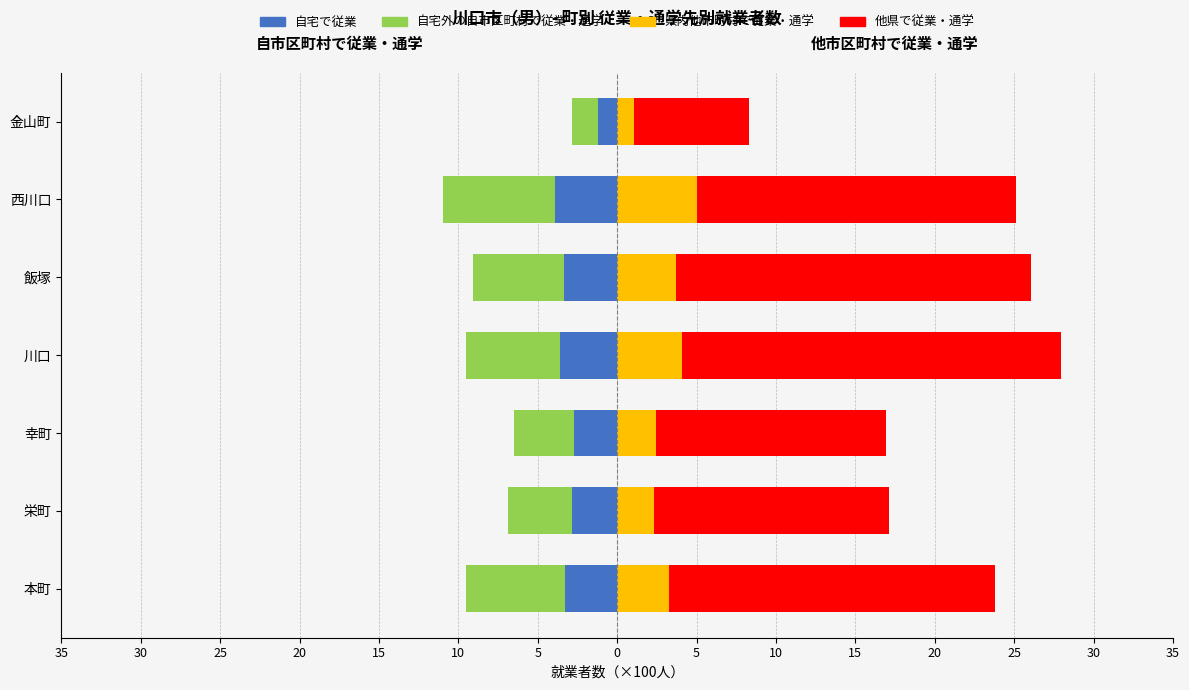

Reading right to left, list all the values displayed in this chart.

自宅で従業: -1.2	-3.9	-3.3	-3.6	-2.7	-2.8	-3.3
自宅外の自市区町村で従業・通学: -1.6	-7.0	-5.7	-5.9	-3.8	-4.0	-6.2
県内他市町村で従業・通学: 1.1	5.0	3.7	4.1	2.5	2.3	3.2
他県で従業・通学: 7.2	20.1	22.3	23.8	14.5	14.8	20.5